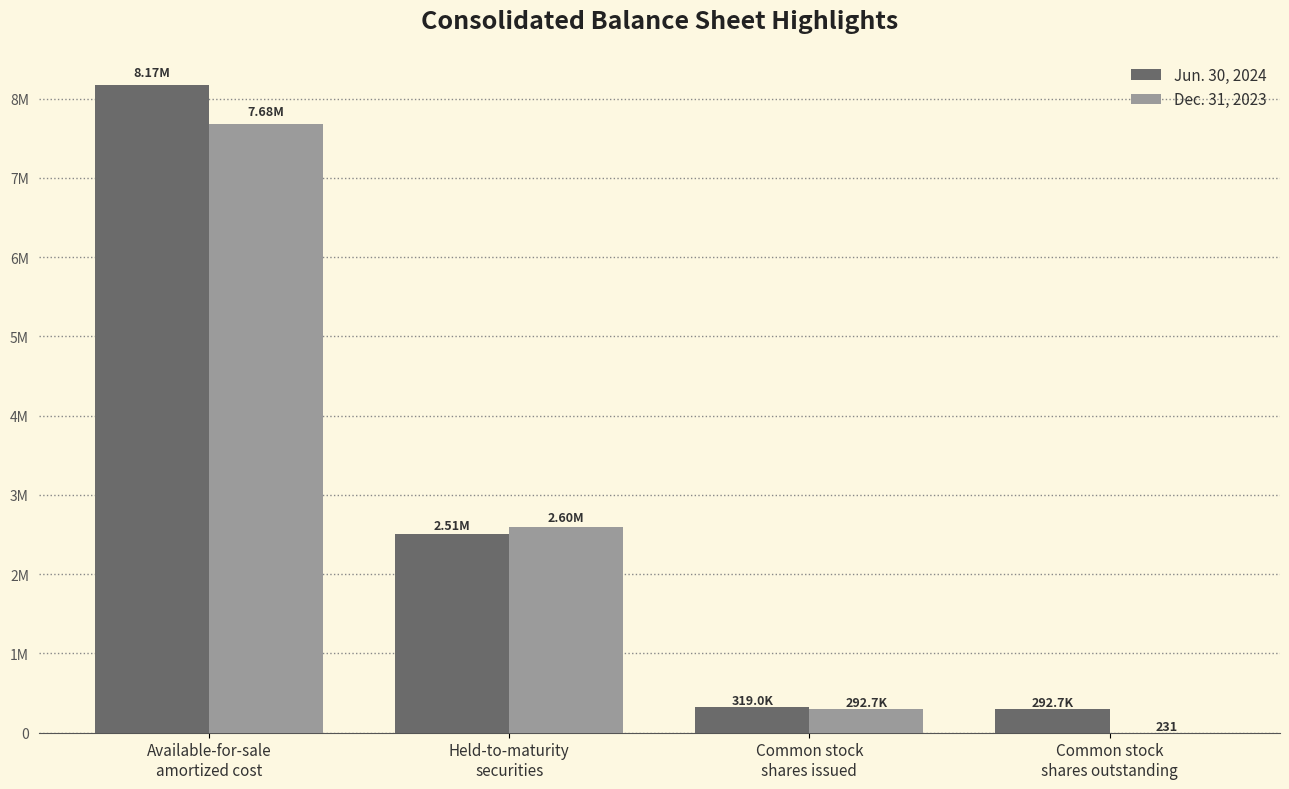

Which series has the largest range (max minus min)?

Jun. 30, 2024